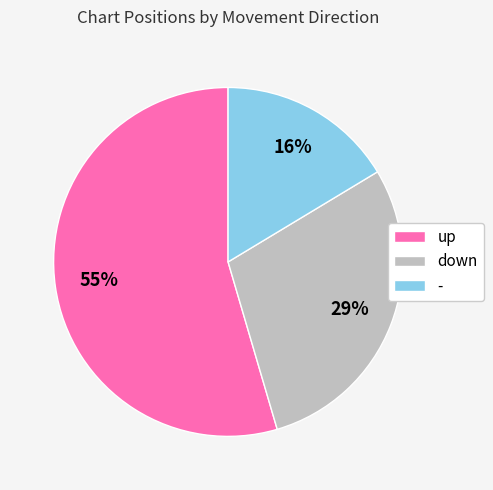

To the nearest percent, what is the average slice percentage?

33%